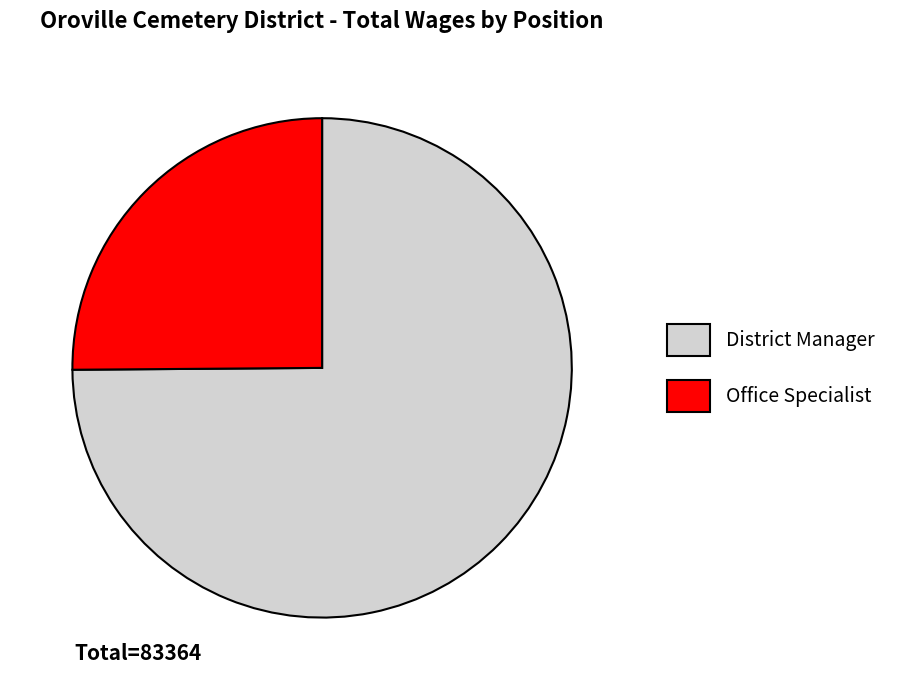

The District Manager slice represents 75% of the pie. True or false?

True